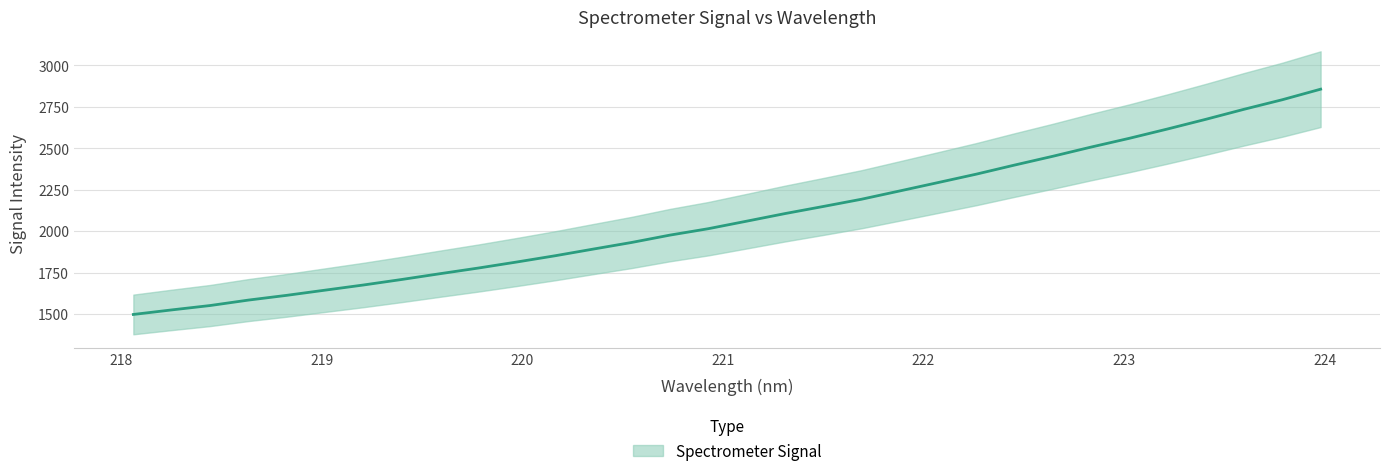

The chart shows a value of 3075.3 at 222.263. True or false?

False